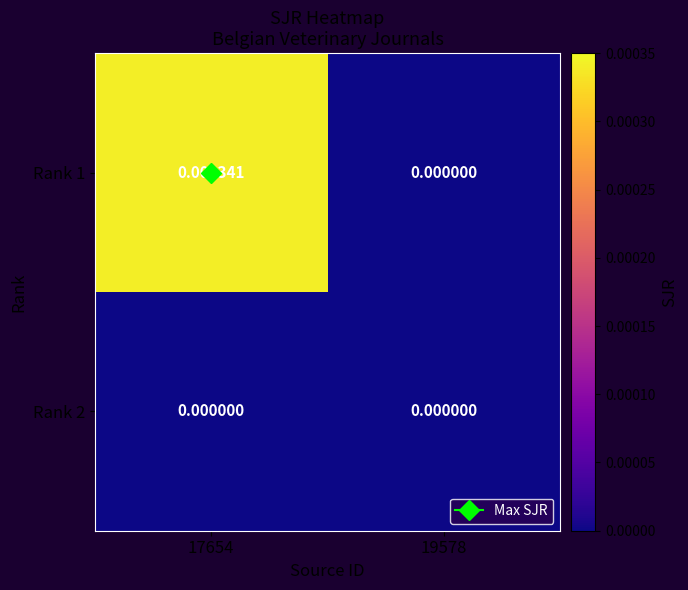

Is the value of Rank 2 at 17654 greater than the value of Rank 1 at 17654?

No